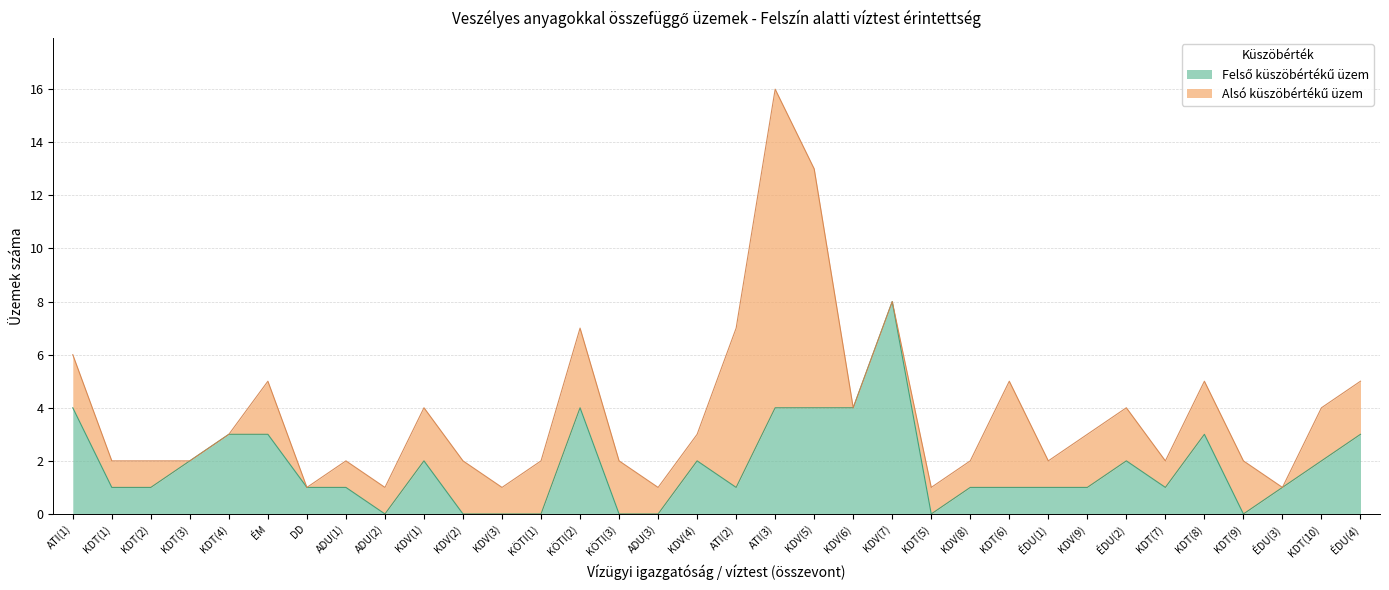

Does the chart display data point markers on the line(s)?

No